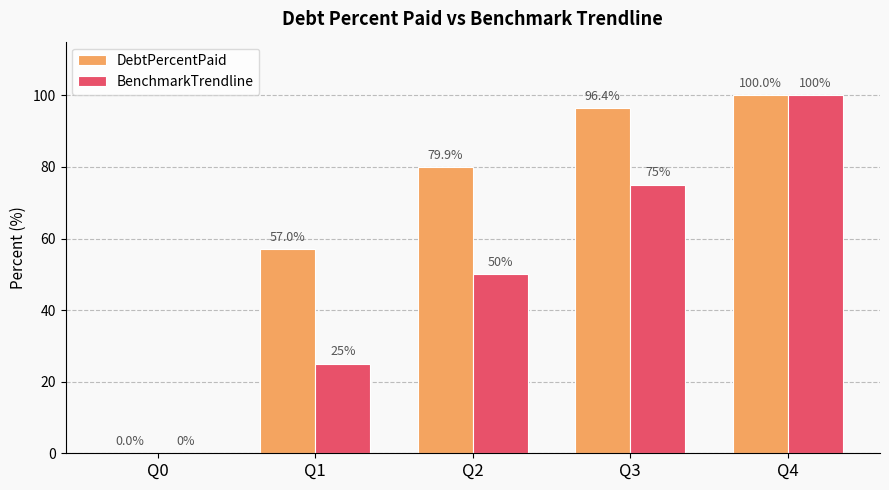

What is the sum of the BenchmarkTrendline values at Q0 and Q2?

50.0